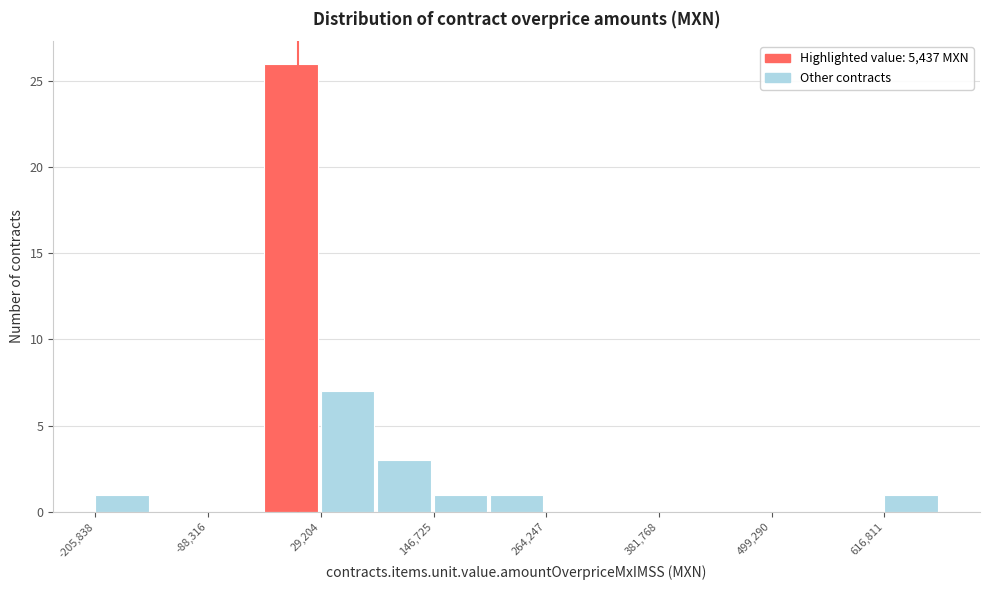

Read against the x-axis, roughly where is the centre of the tallest bar?

0